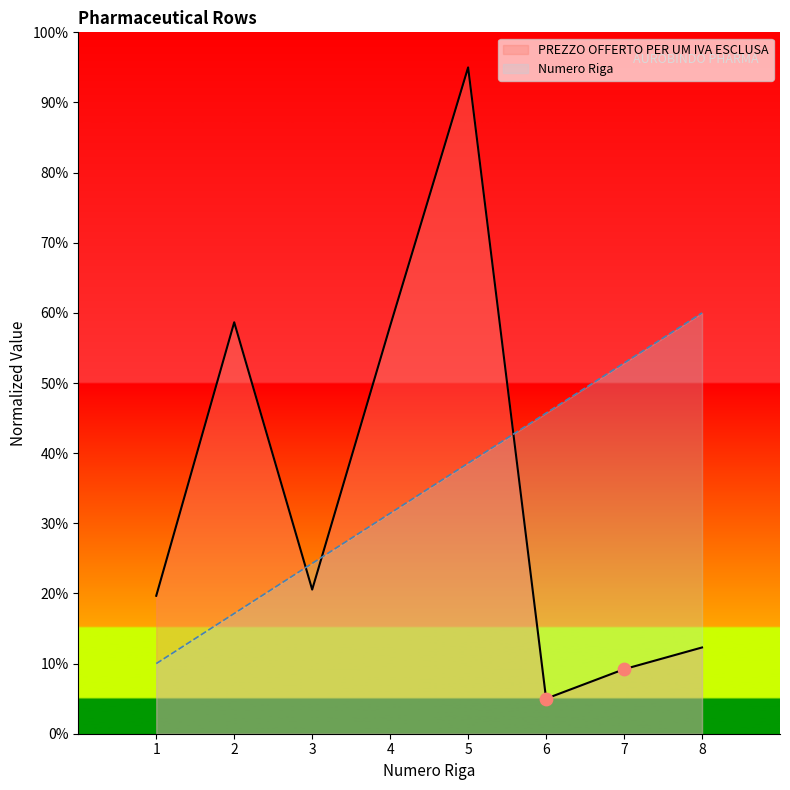

Which series reaches the minimum Y coordinate?

PREZZO OFFERTO PER UM IVA ESCLUSA